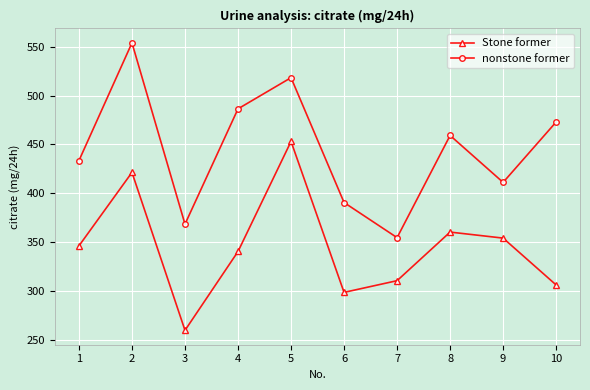

List the labels in order of Stone former value, largest first.

5, 2, 8, 9, 1, 4, 7, 10, 6, 3